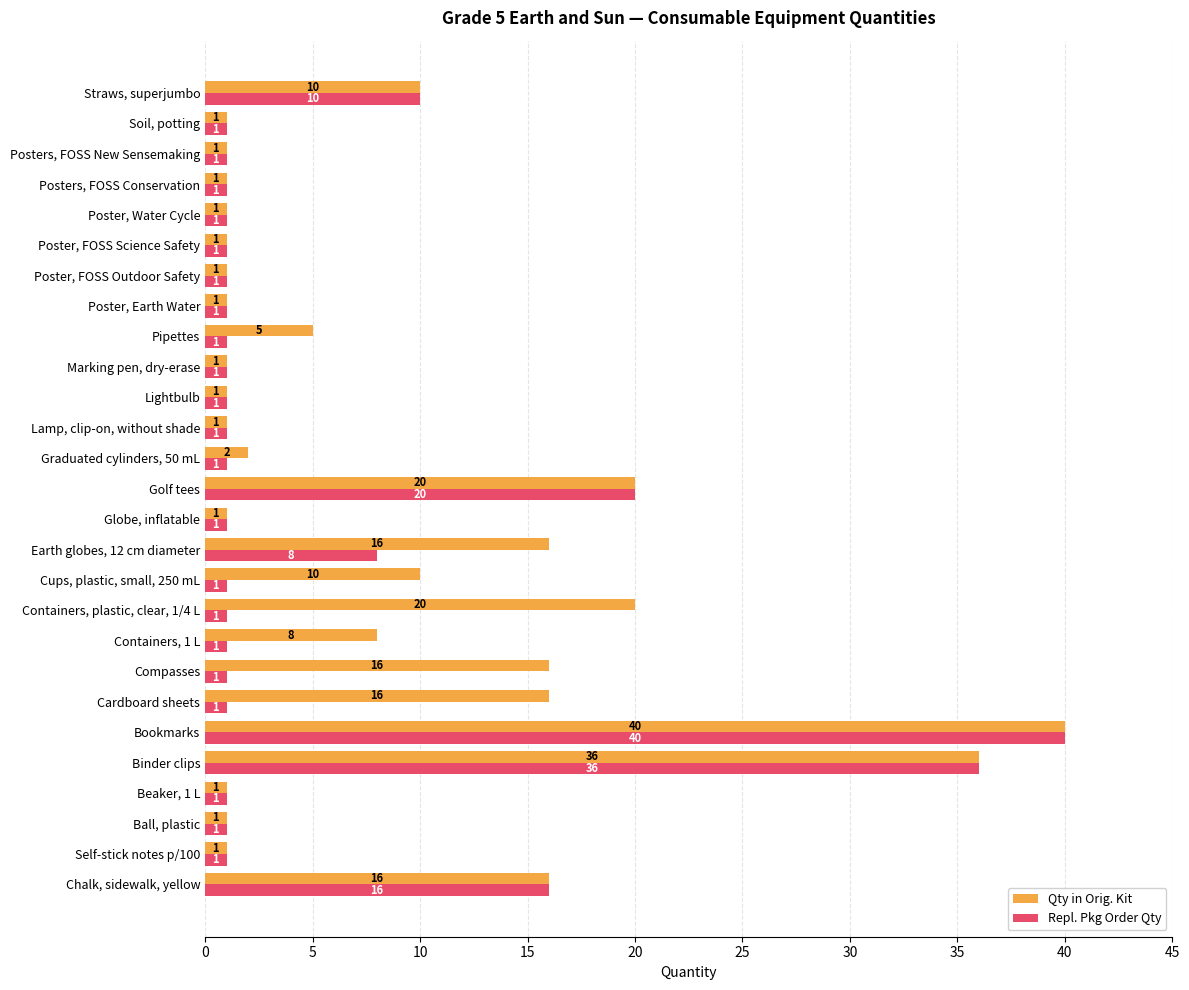

How many distinct data groups are displayed?

2